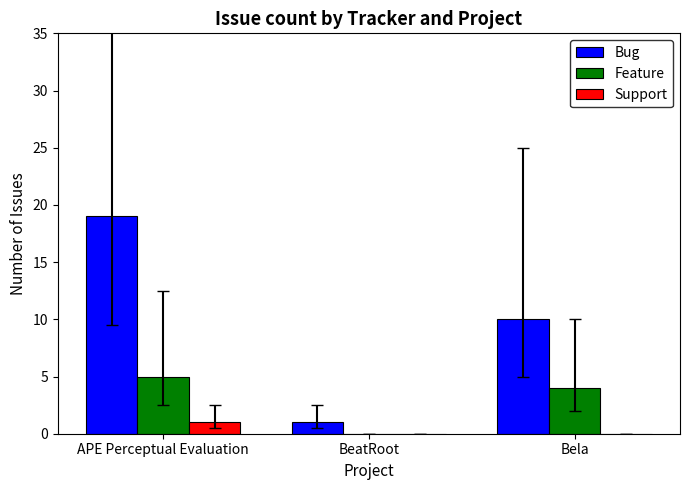

Is it true that Bug equals 10 at Bela?

True